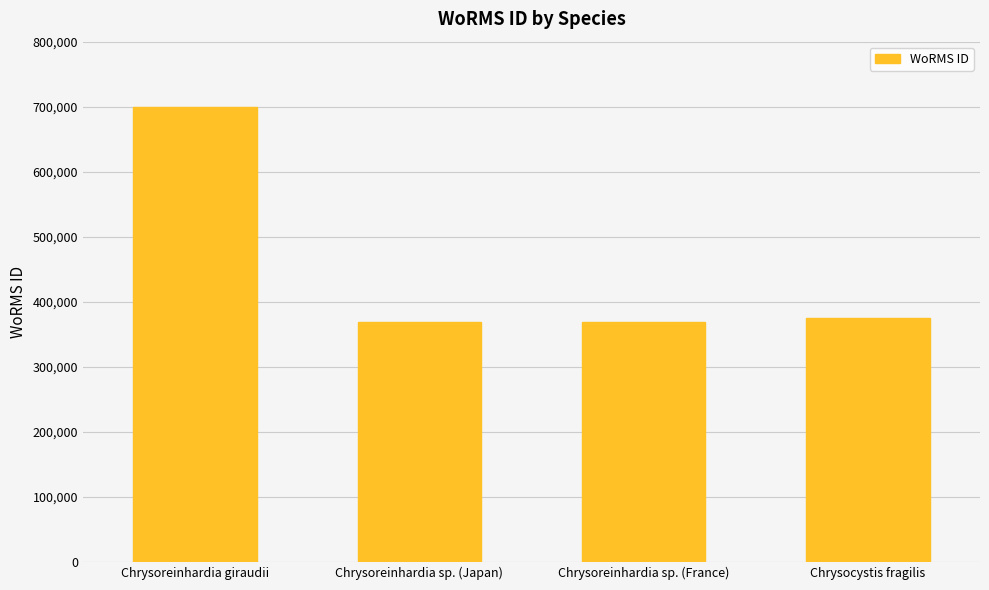

What value does the data have at Chrysoreinhardia sp. (France)?

369489